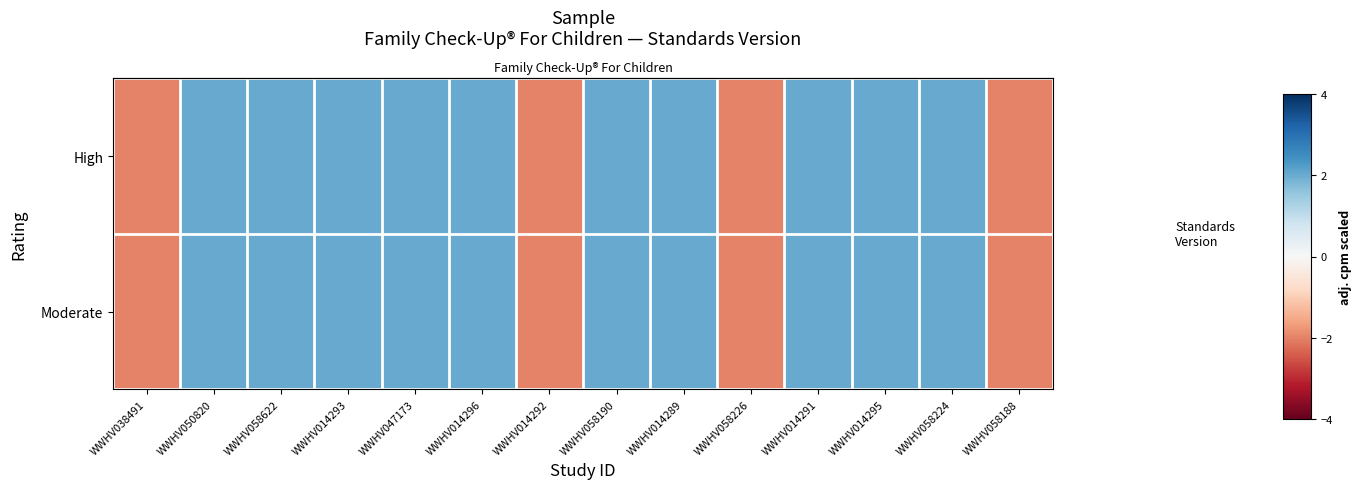

Which series has the largest total across all categories?

High